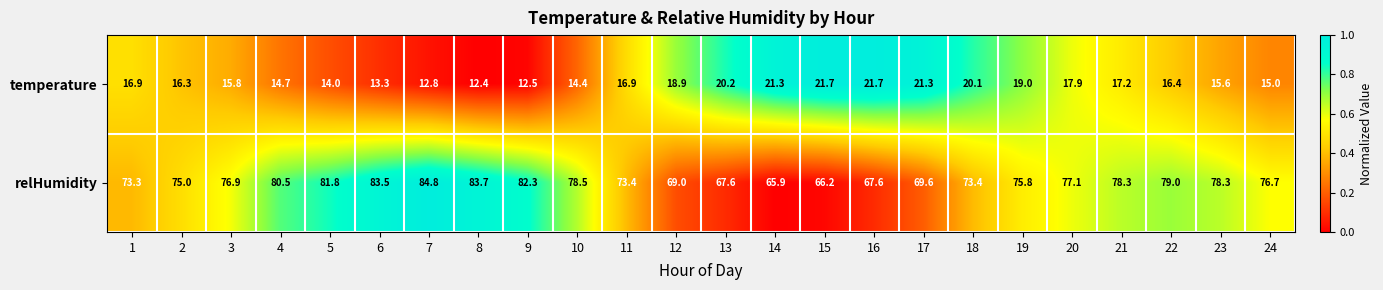

Between 20 and 22, which series saw the biggest shift?

relHumidity